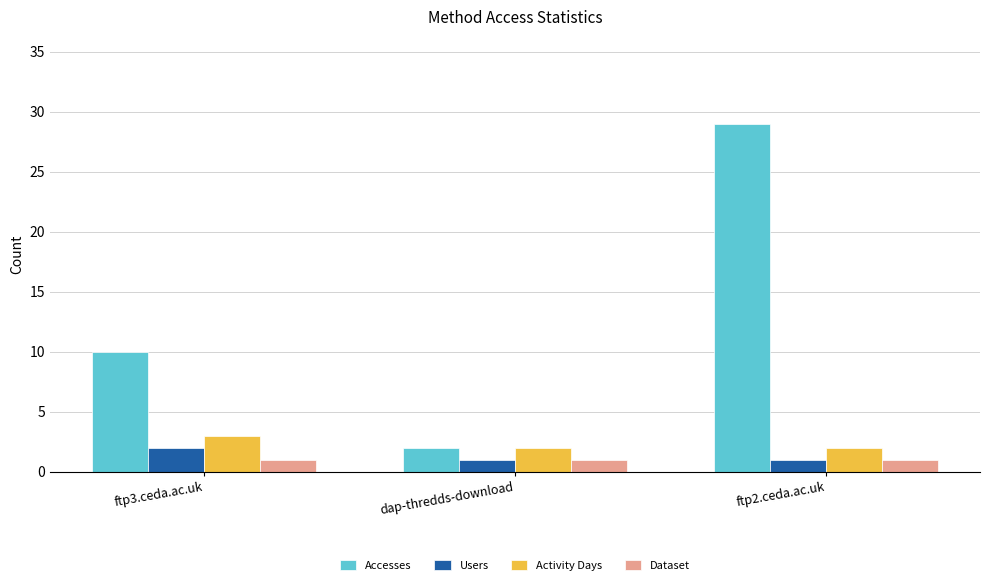

At how many categories does at least one series exceed 13?

1